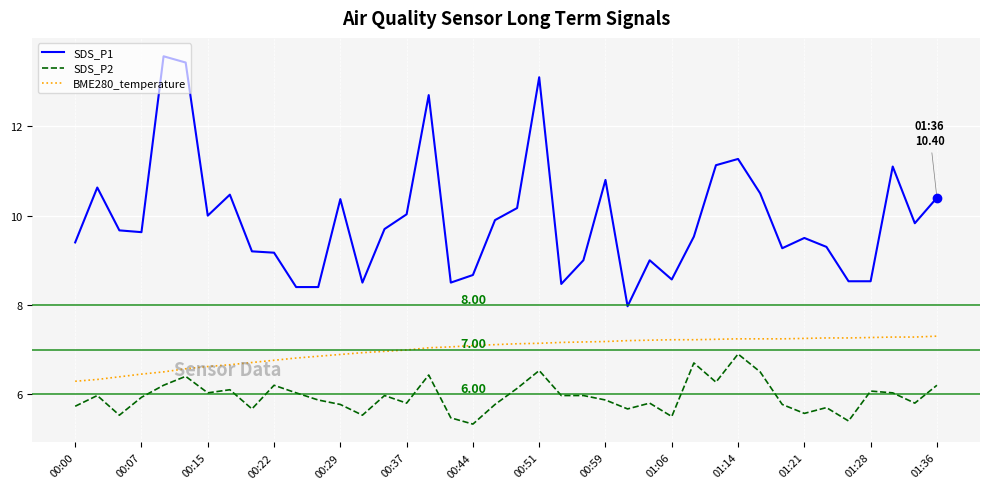

What is the difference between the maximum and minimum values in the SDS_P2 series?

1.6